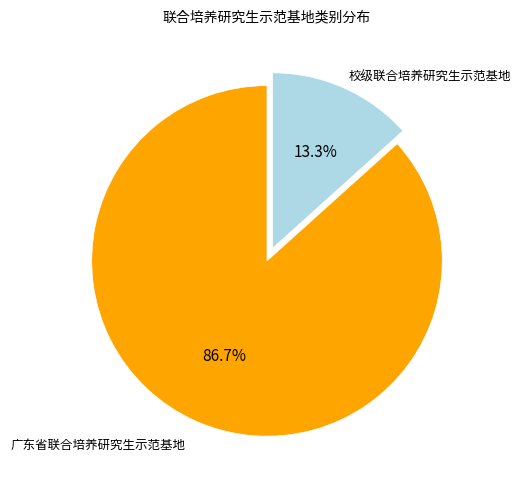

Does any single category account for the majority?

Yes